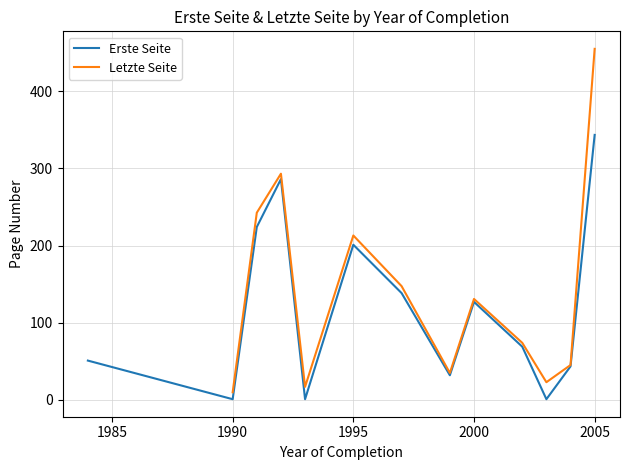

List the series in order of their peak value, lowest first.

Erste Seite, Letzte Seite